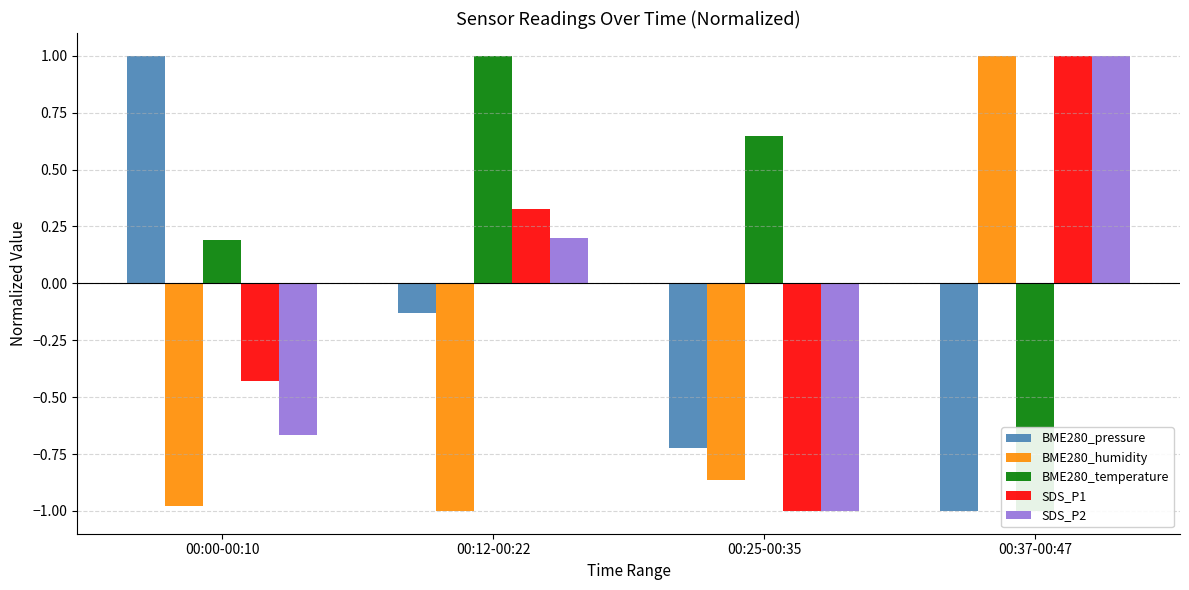

Reading right to left, list all the values displayed in this chart.

BME280_pressure: -1.0	-0.7	-0.1	1.0
BME280_humidity: 1.0	-0.9	-1.0	-1.0
BME280_temperature: -1.0	0.6	1.0	0.2
SDS_P1: 1.0	-1.0	0.3	-0.4
SDS_P2: 1.0	-1.0	0.2	-0.7